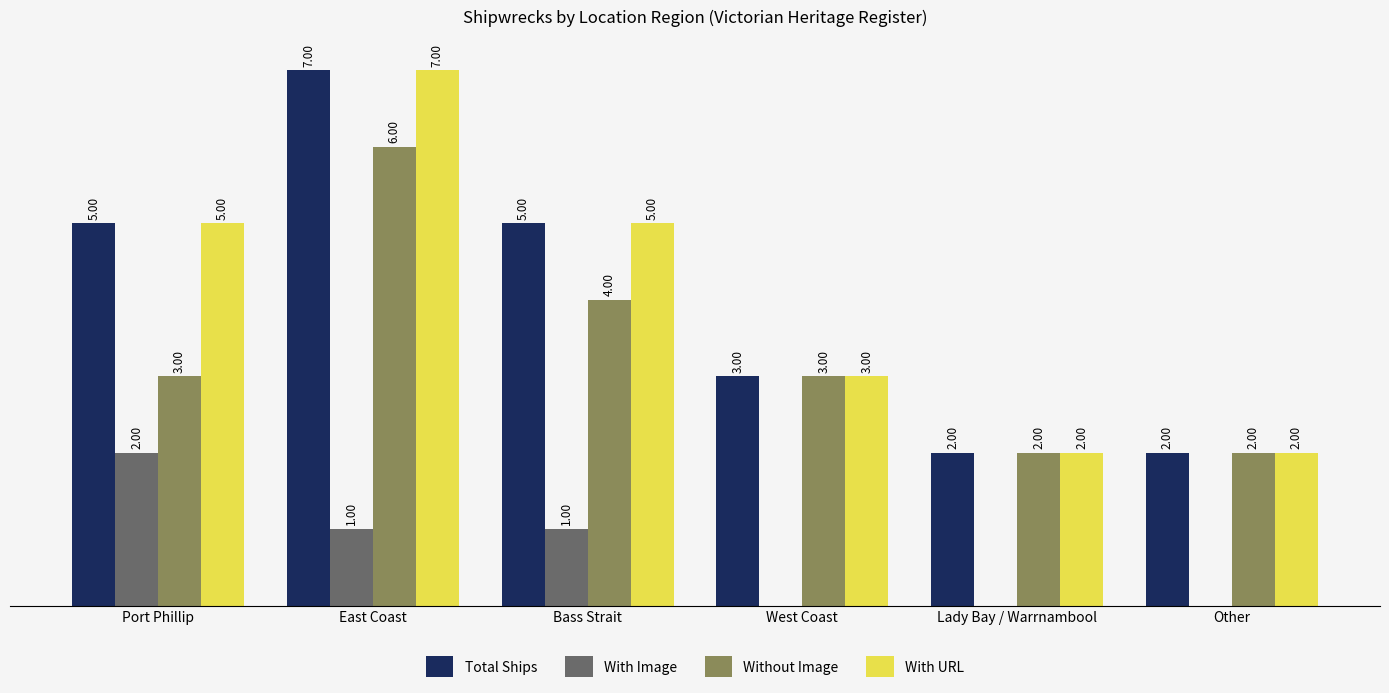

Is the value of With Image at West Coast greater than the value of Total Ships at Lady Bay / Warrnambool?

No